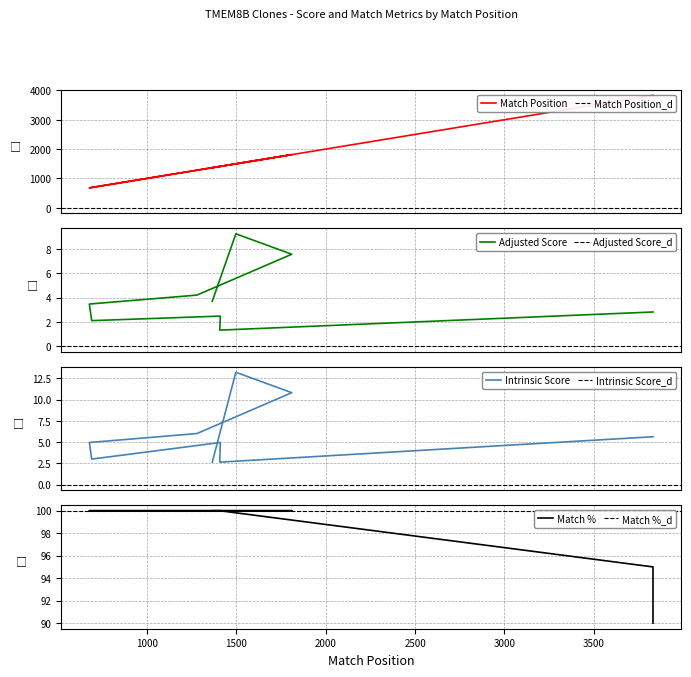

How many distinct data groups are displayed?

4